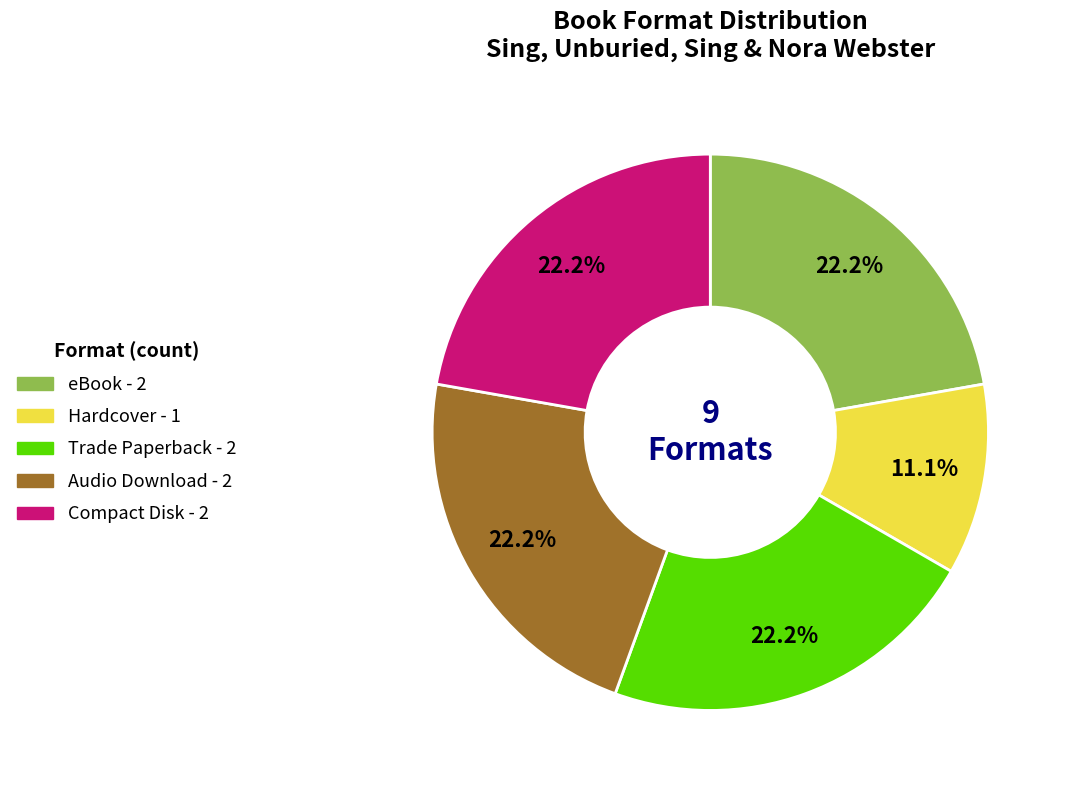

Which slice is the smallest?

Hardcover